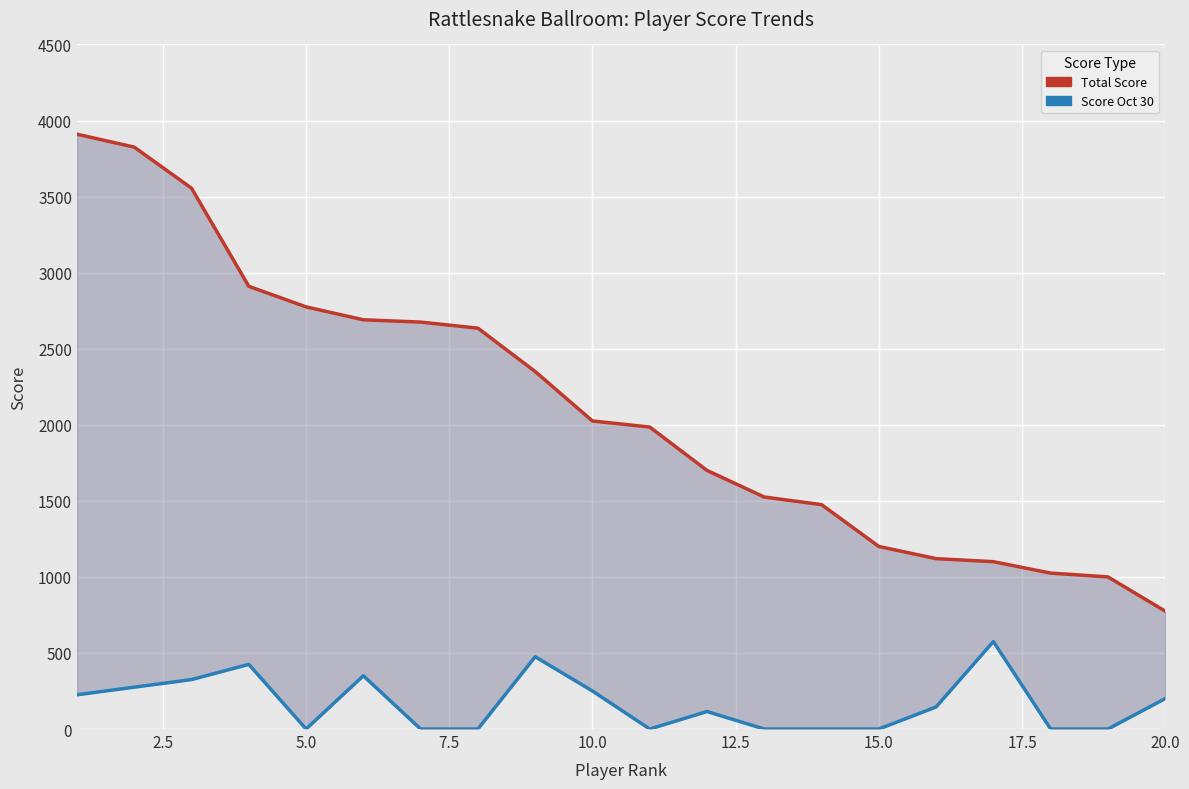

In Score Oct 30, how many points are lower than both neighbors (excluding endpoints)?

2